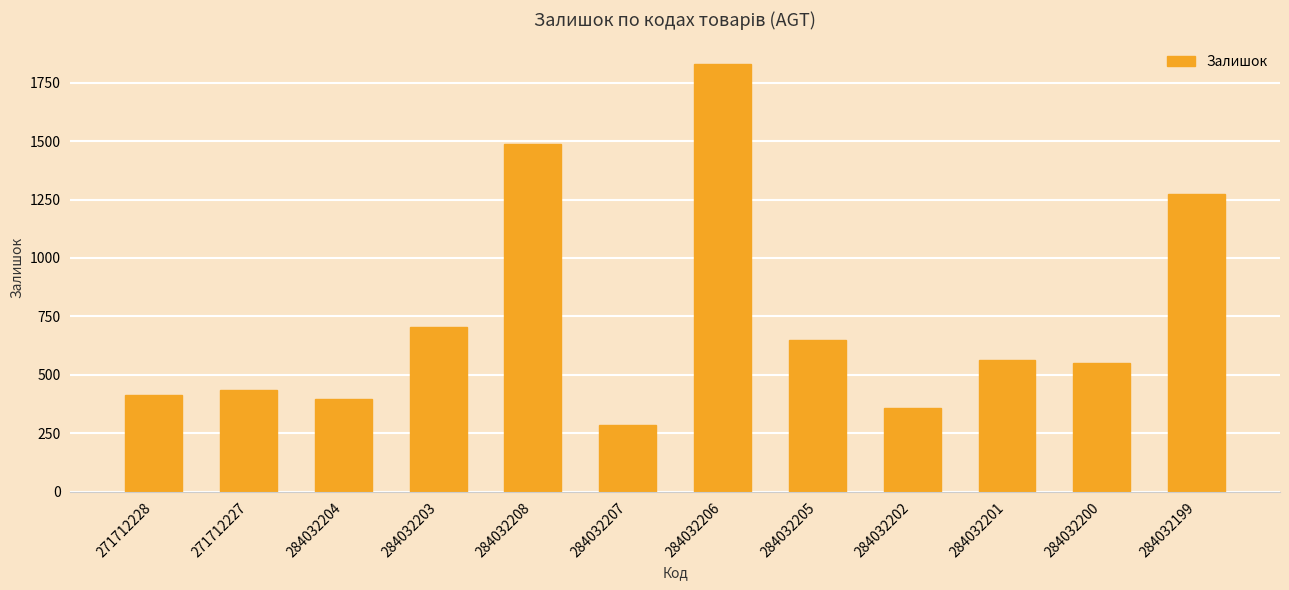

Which has a higher value, 284032202 or 284032201?

284032201